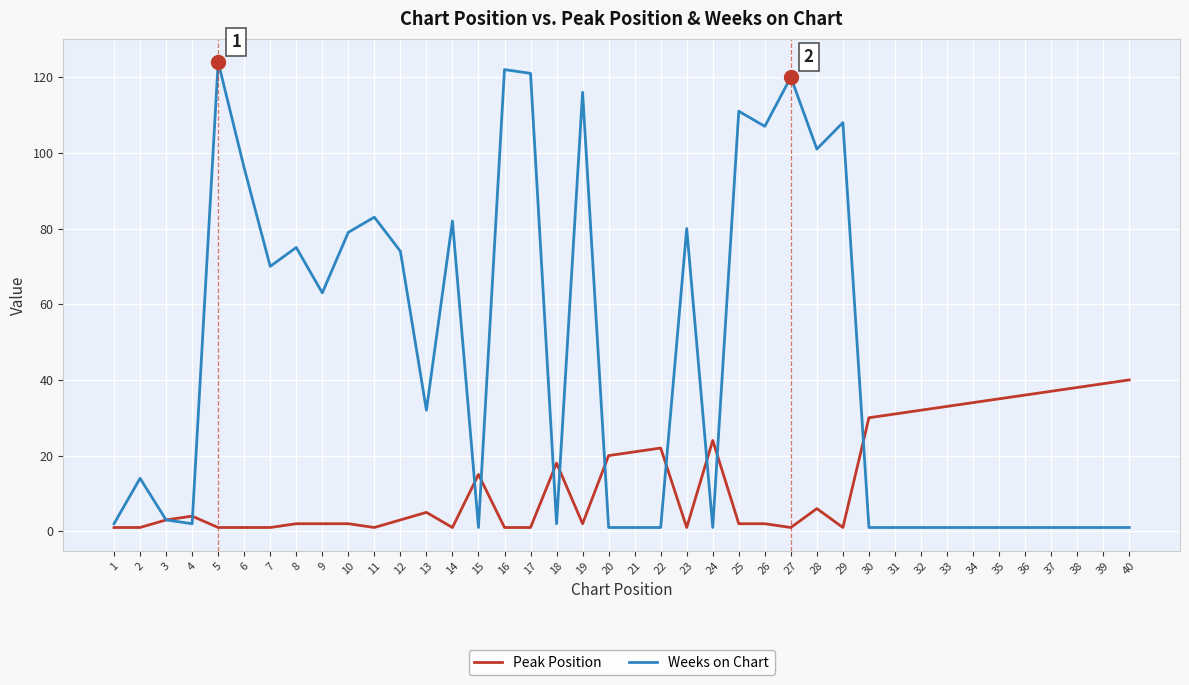

Which series has the largest total across all categories?

Weeks on Chart